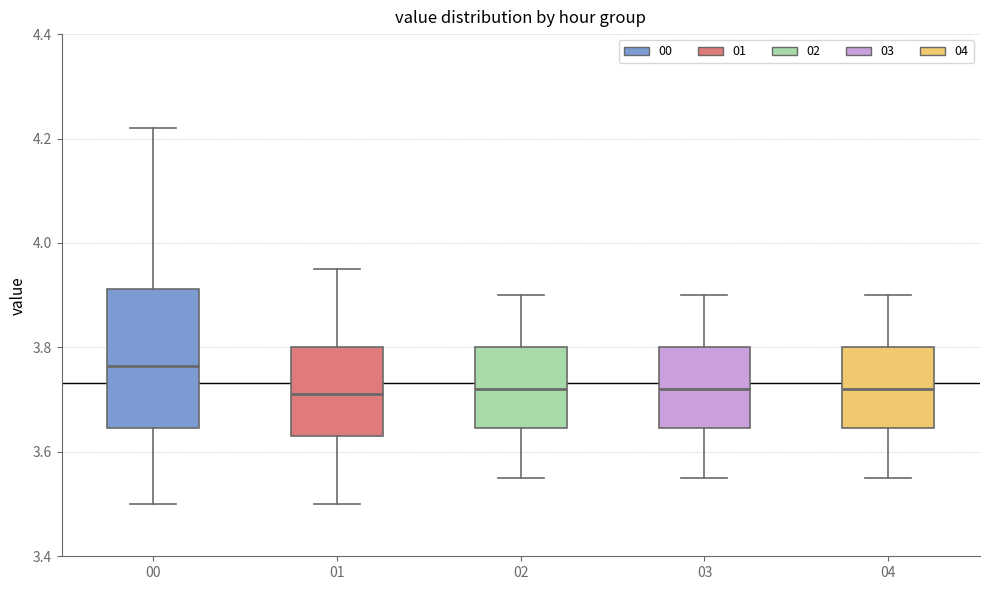

Where does the median line of the box at x = 01 sit on the y-axis? The values are not printed on the chart, so give them approximately, as read against the axis.

3.72